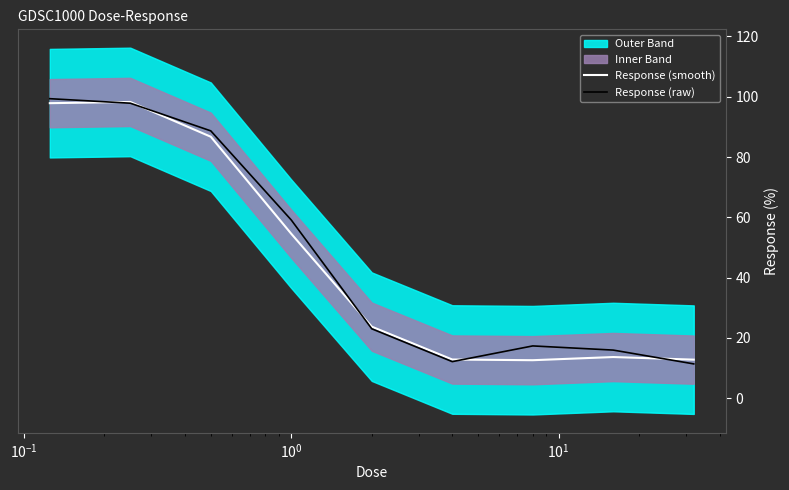

What is the minimum value for Response (smooth)?

12.6